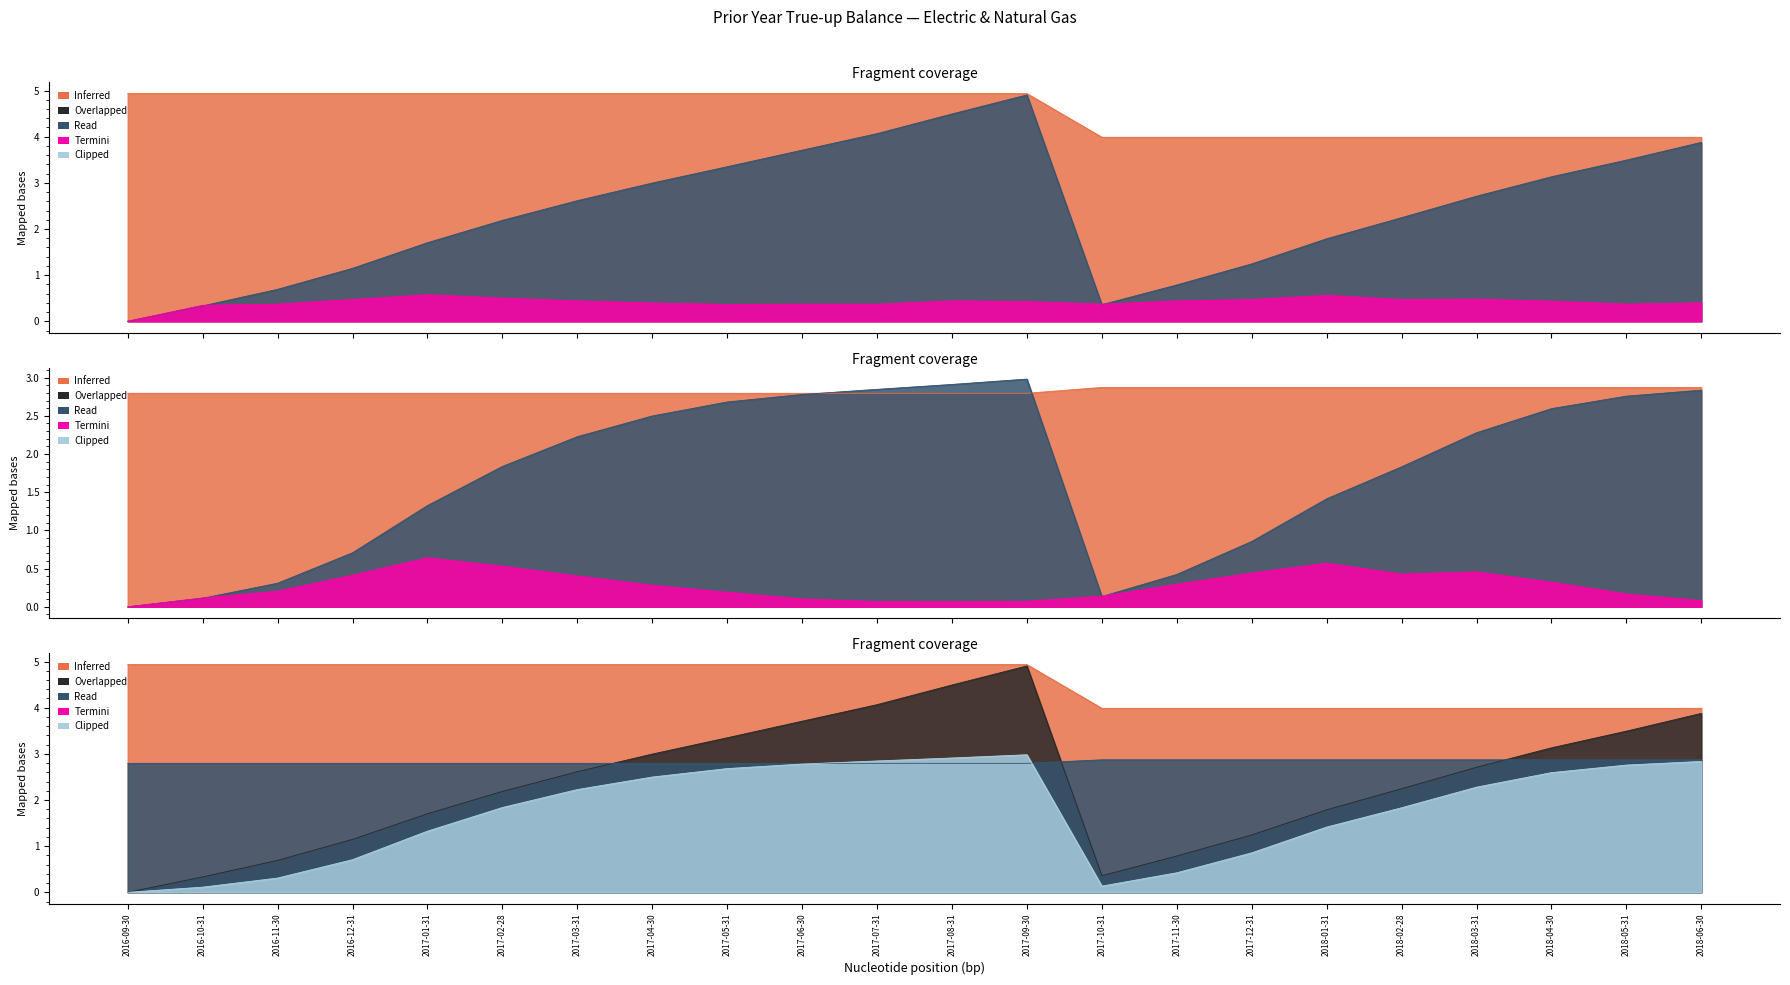

What position from the right is 2017-06-30?

13